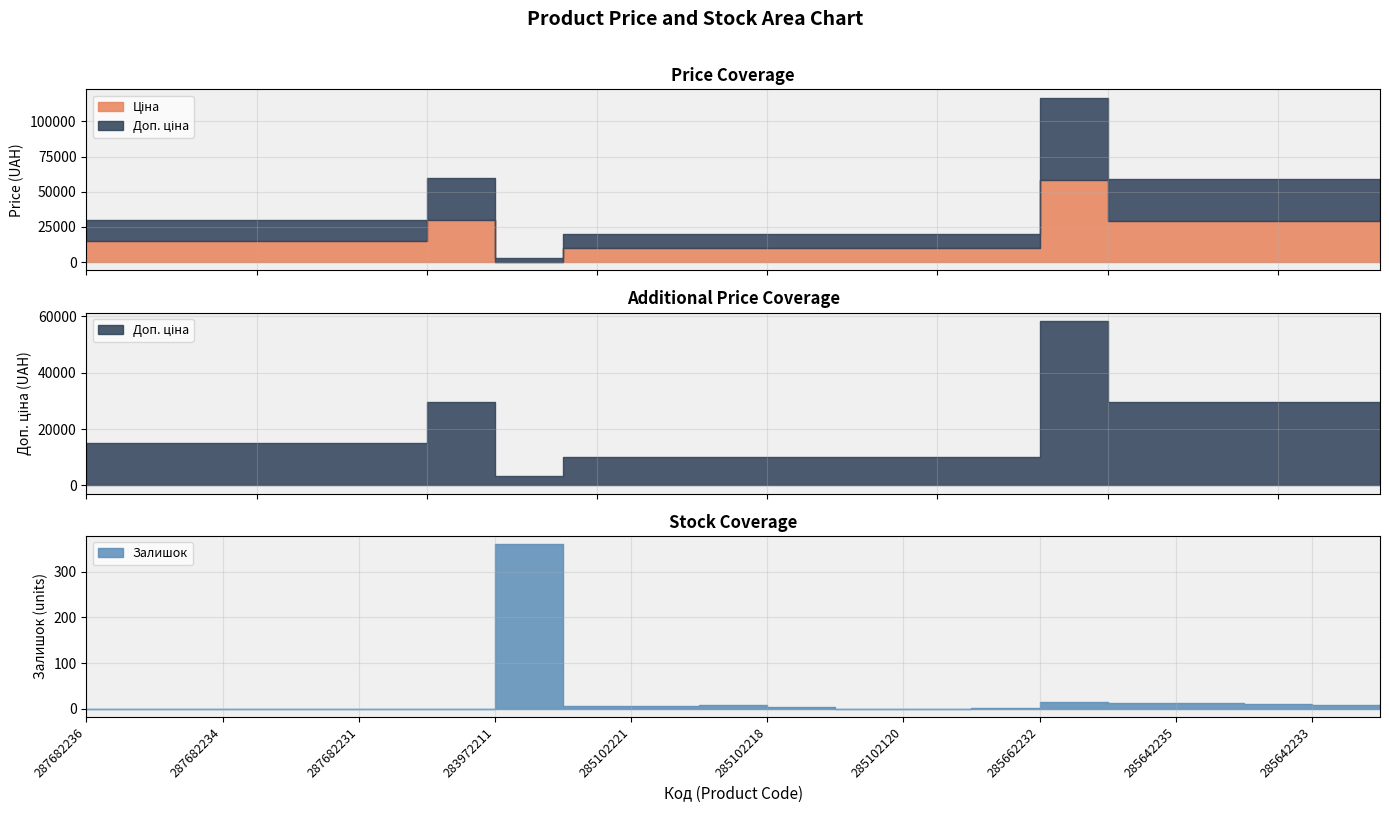

Reading left to right, list all the values displayed in this chart.

Ціна: 15120.0	15120.0	15120.0	15120.0	15120.0	29747.2	32.0	9975.0	9975.0	9975.0	9975.0	9975.0	9975.0	9975.0	58426.5	29491.5	29491.5	29491.5	29491.5	29491.5
Доп. ціна: 15120.0	15120.0	15120.0	15120.0	15120.0	29747.2	3205.0	9975.0	9975.0	9975.0	9975.0	9975.0	9975.0	9975.0	58426.5	29491.5	29491.5	29491.5	29491.5	29491.5
Залишок: 0.0	0.0	0.0	0.0	0.0	0.0	360.0	7.0	5.0	9.0	3.0	0.0	0.0	1.0	14.0	12.0	13.0	10.0	9.0	11.0